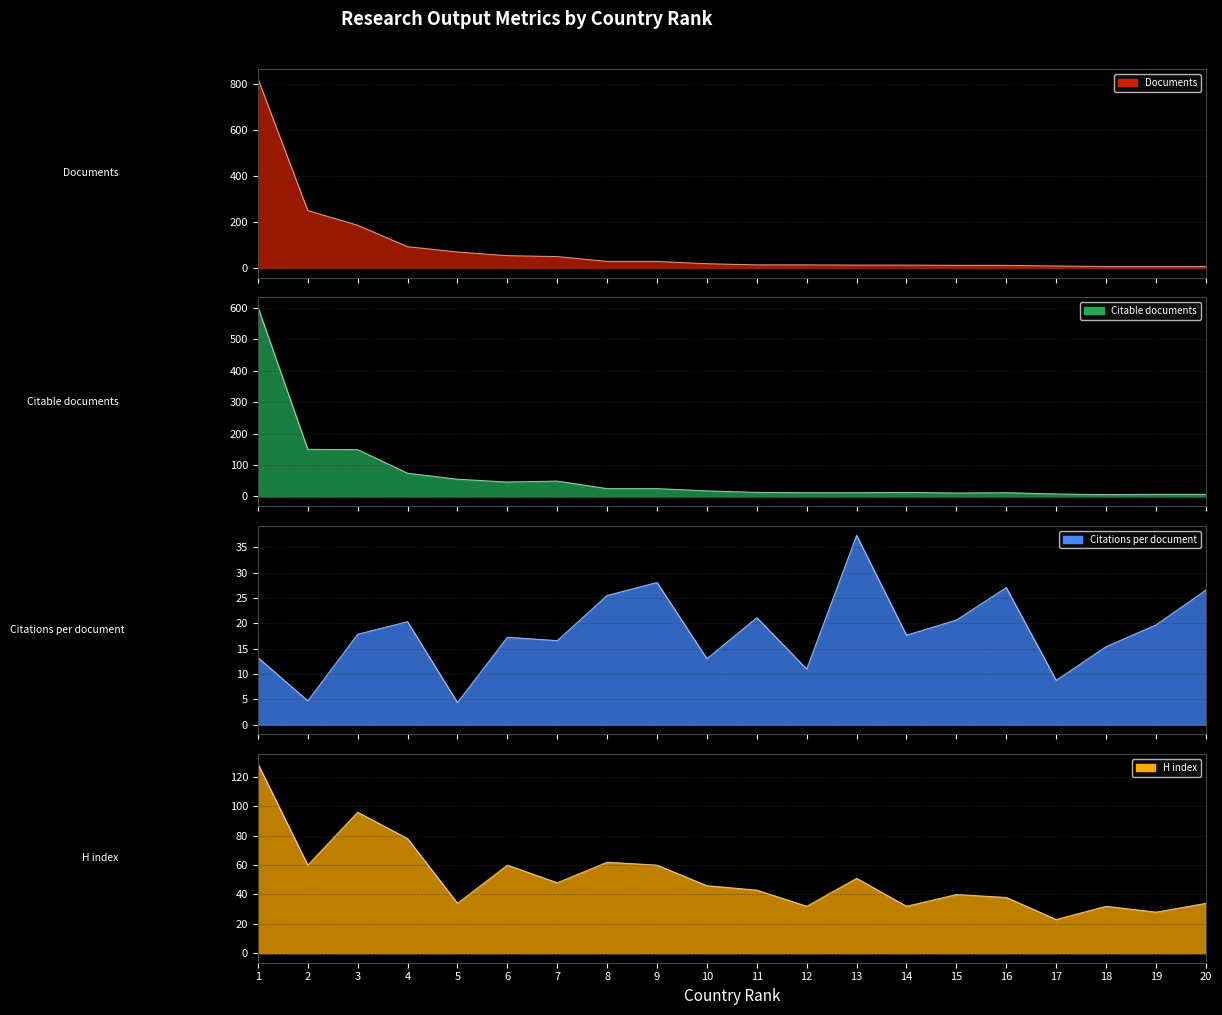

Rank the series by their average value, from highest to lowest.

Documents, Citable documents, H index, Citations per document